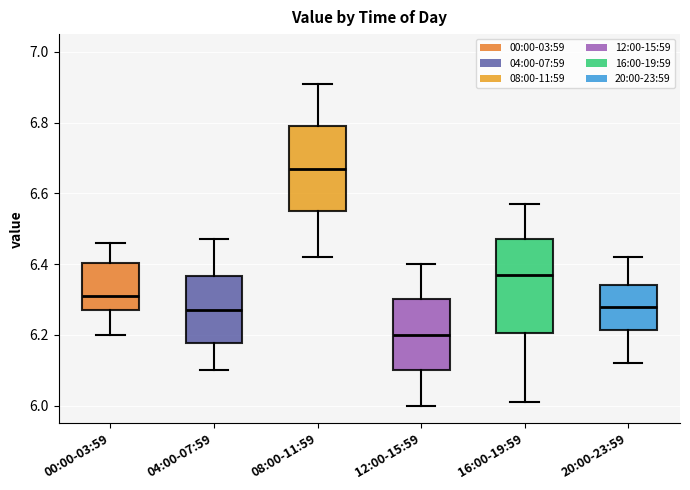

Comparing the boxes themselves (not the whiskers), which one is the tallest?

16:00-19:59